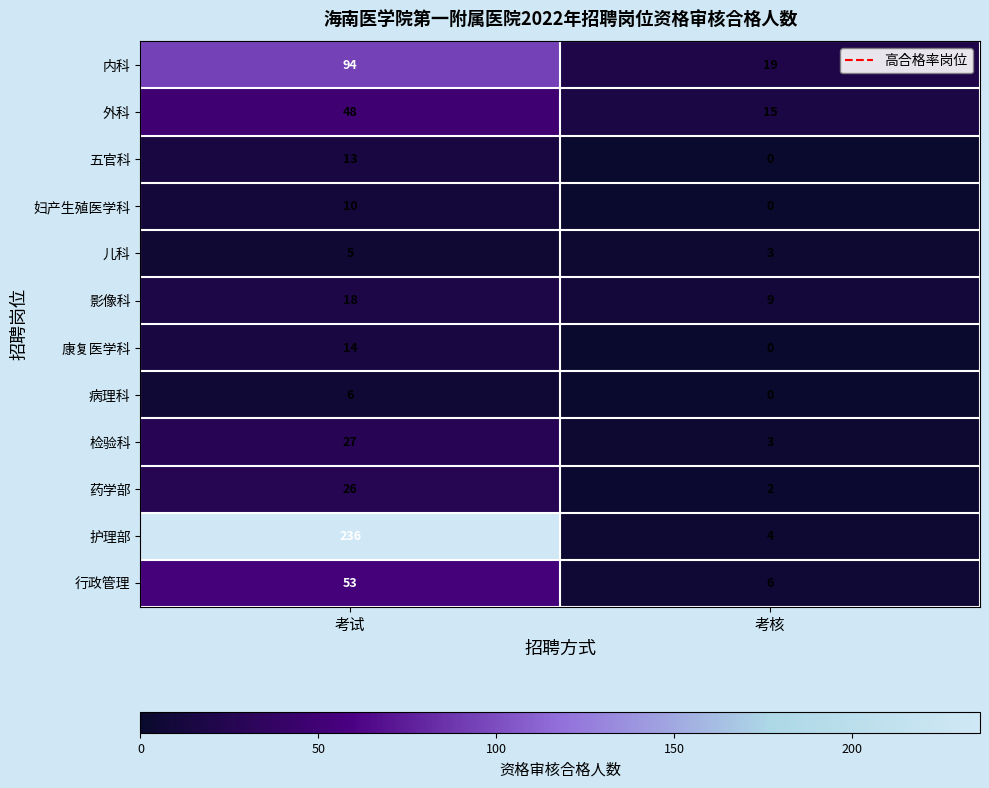

The value of 护理部 at 考核 is 4. True or false?

True